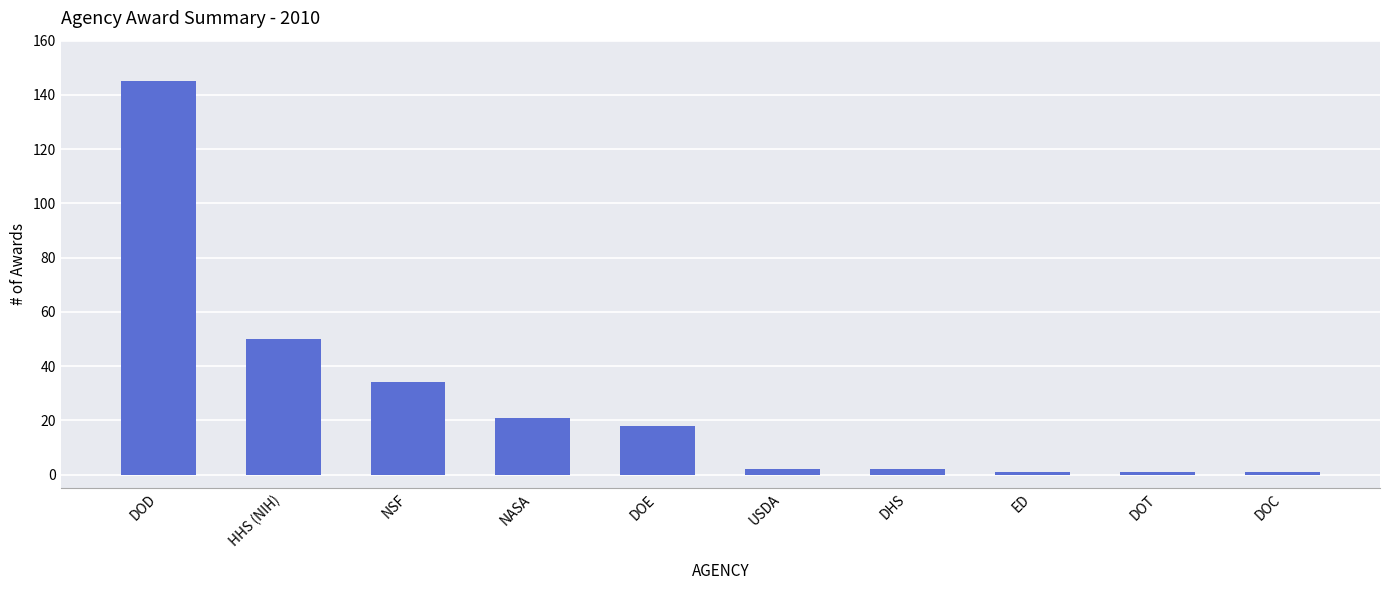

What is the label of the 9th bar from the left?

DOT